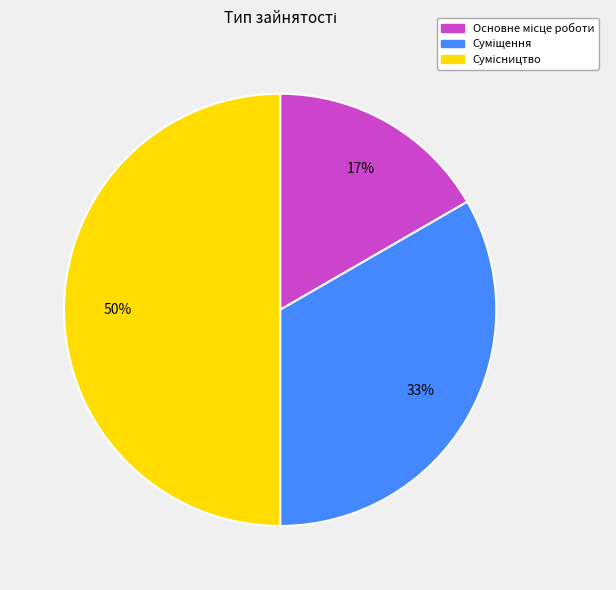

To the nearest percent, what is the difference between the largest and smallest slice percentages?

33%